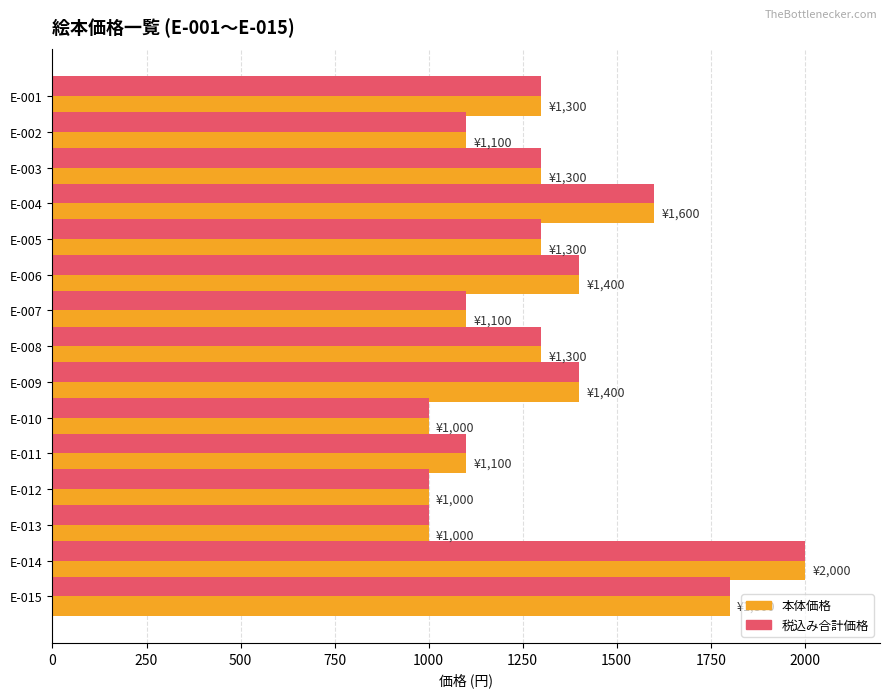

What is the maximum value for 本体価格?

2000